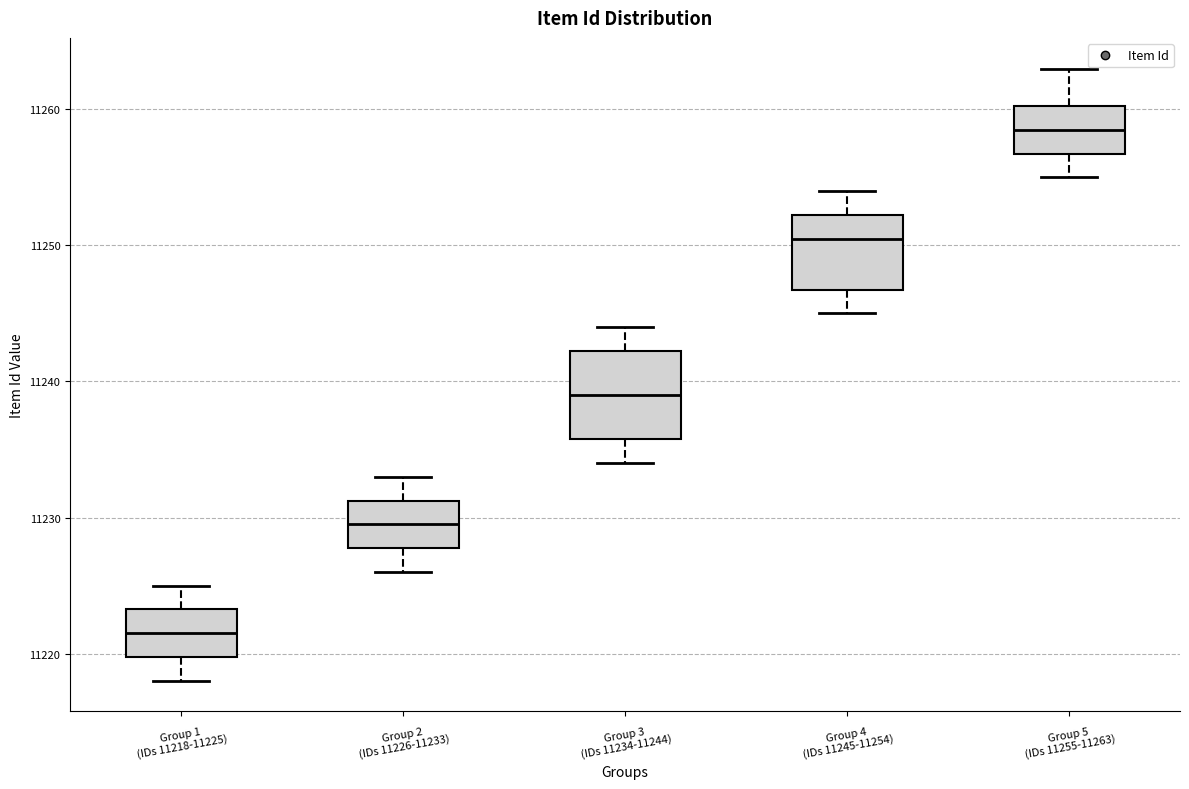

Reading left to right, transcribe this box plot: for each box, give where its median line is, the range the box spans, and where its two whiskers end, as read against the y-axis. The values are not printed on the chart, so give them approximately, as read against the axis.

Group 1 (IDs 11218-11225): median 11222, box 11220 to 11223, whiskers 11218 to 11225
Group 2 (IDs 11226-11233): median 11230, box 11228 to 11231, whiskers 11226 to 11233
Group 3 (IDs 11234-11244): median 11239, box 11236 to 11242, whiskers 11234 to 11244
Group 4 (IDs 11245-11254): median 11251, box 11247 to 11252, whiskers 11245 to 11254
Group 5 (IDs 11255-11263): median 11259, box 11257 to 11260, whiskers 11255 to 11263